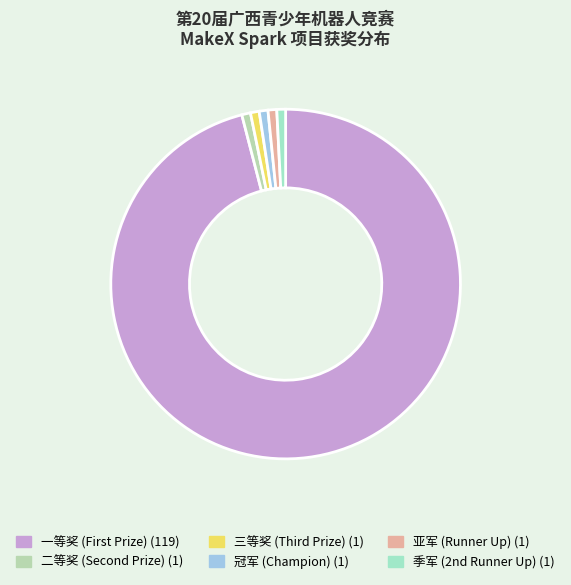

Rank the categories by value from highest to lowest.

一等奖, 二等奖, 三等奖, Champion, Runner Up, Second Runner Up